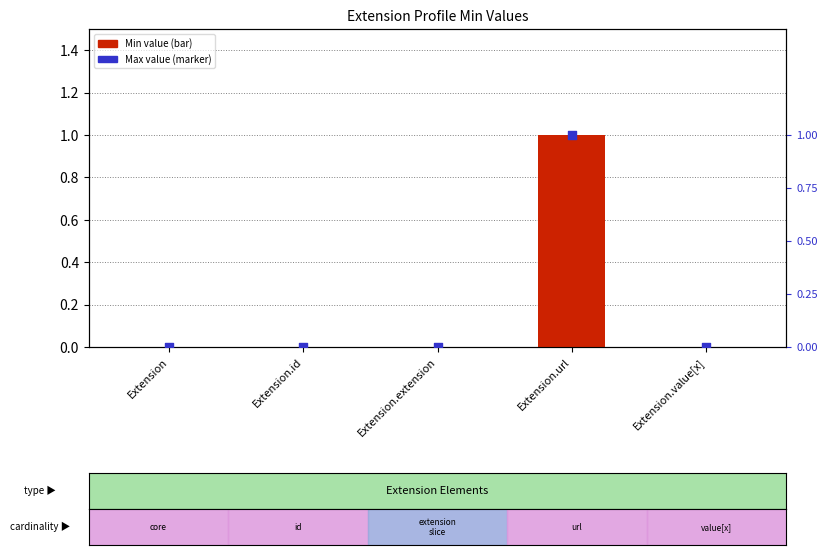

Which series has the largest total across all categories?

Min value